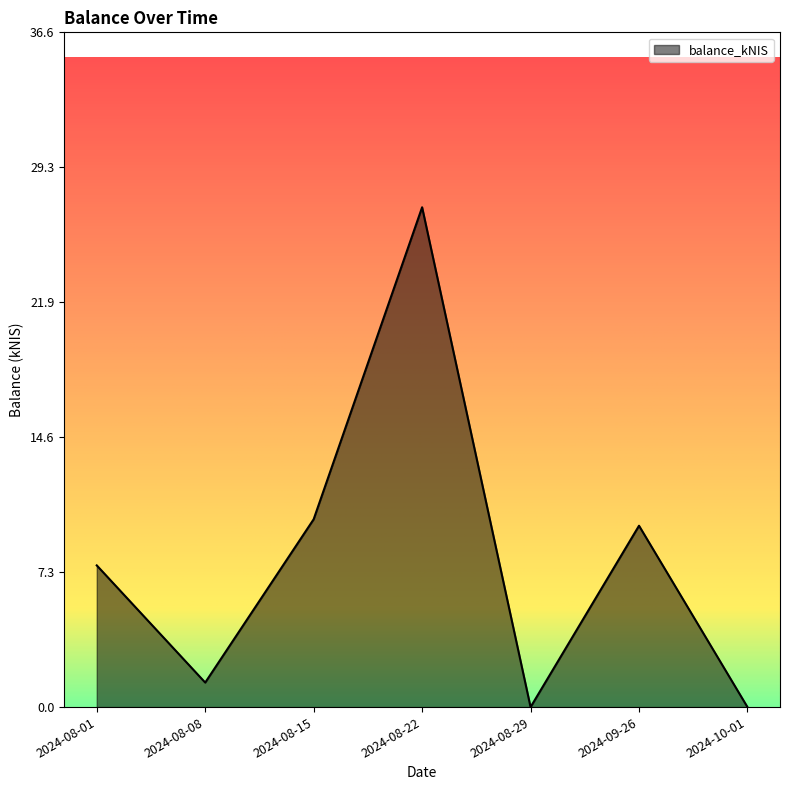

Which has a higher value, 2024-08-08 or 2024-08-22?

2024-08-22